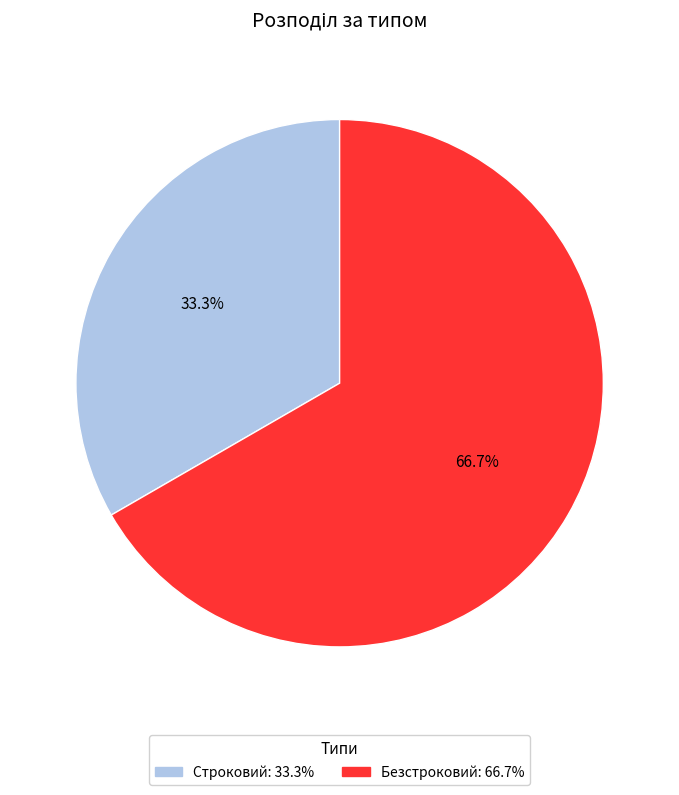

Is the sum of Безстроковий and Строковий greater than half?

Yes